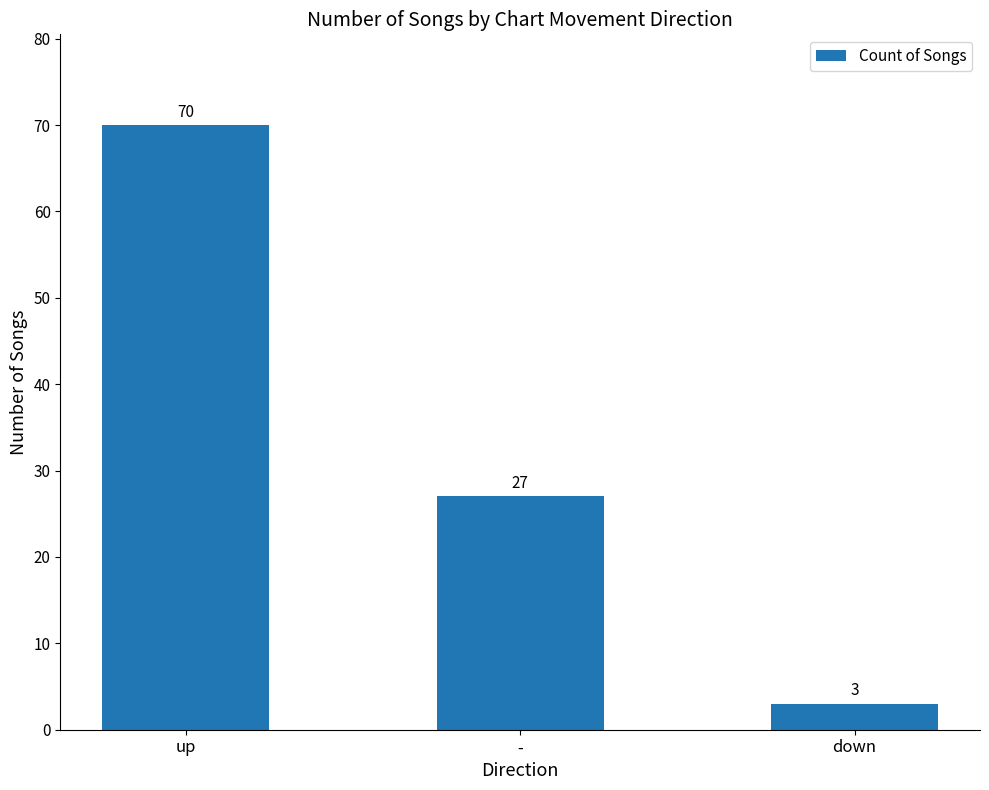

What is the ratio of the value at up to the value at down?

23.3